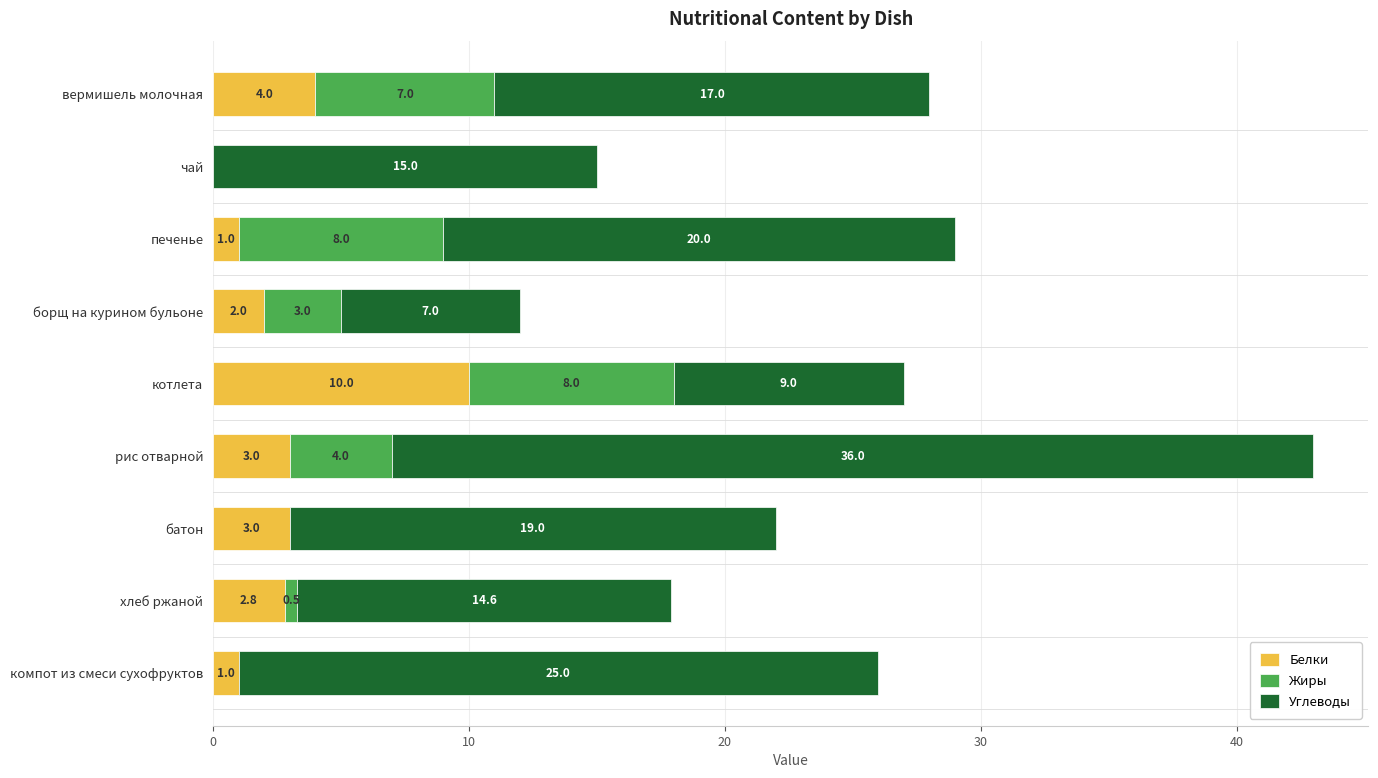

What is the highest value of the Белки series?

10.0